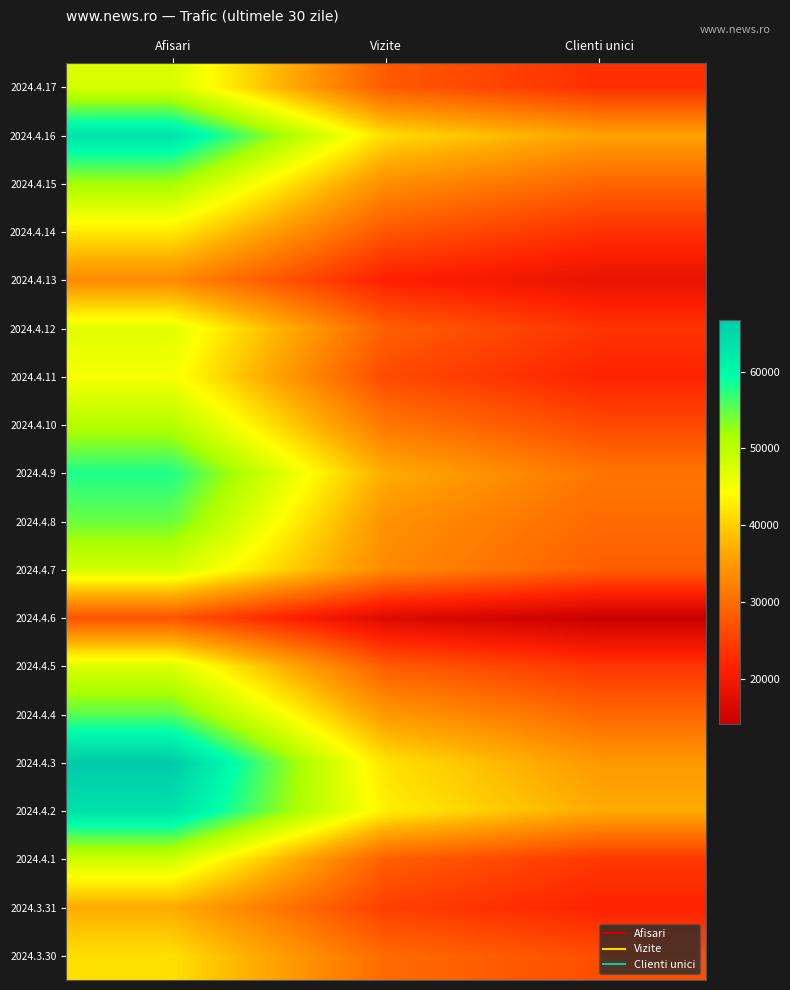

Reading left to right, list all the values displayed in this chart.

2024.4.17: Afisari=47672	Vizite=27984	Clienti unici=23178
2024.4.16: Afisari=63196	Vizite=41302	Clienti unici=35797
2024.4.15: Afisari=51848	Vizite=33644	Clienti unici=29156
2024.4.14: Afisari=42407	Vizite=27500	Clienti unici=23373
2024.4.13: Afisari=33305	Vizite=21395	Clienti unici=18544
2024.4.12: Afisari=46751	Vizite=28434	Clienti unici=23662
2024.4.11: Afisari=45055	Vizite=26264	Clienti unici=21785
2024.4.10: Afisari=50628	Vizite=31139	Clienti unici=25976
2024.4.9: Afisari=57922	Vizite=36906	Clienti unici=30974
2024.4.8: Afisari=54559	Vizite=34146	Clienti unici=29716
2024.4.7: Afisari=48120	Vizite=33233	Clienti unici=28356
2024.4.6: Afisari=27240	Vizite=16686	Clienti unici=14182
2024.4.5: Afisari=47226	Vizite=28124	Clienti unici=23832
2024.4.4: Afisari=55372	Vizite=34901	Clienti unici=29367
2024.4.3: Afisari=66770	Vizite=41748	Clienti unici=34879
2024.4.2: Afisari=63674	Vizite=42960	Clienti unici=36770
2024.4.1: Afisari=48558	Vizite=28394	Clienti unici=24123
2024.3.31: Afisari=36931	Vizite=25027	Clienti unici=21776
2024.3.30: Afisari=41479	Vizite=29713	Clienti unici=26560